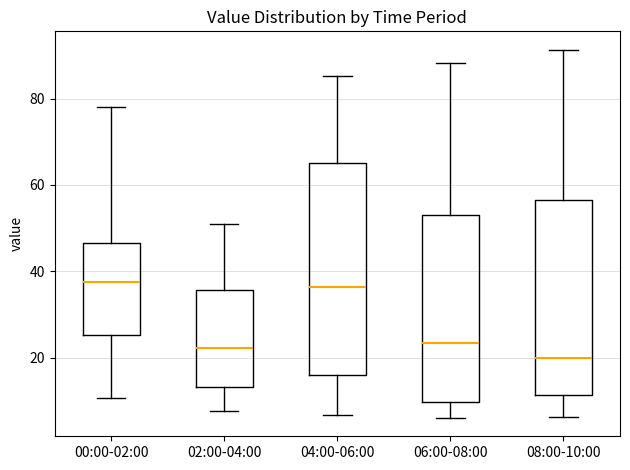

Reading left to right, transcribe this box plot: for each box, give where its median line is, the range the box spans, and where its two whiskers end, as read against the y-axis. The values are not printed on the chart, so give them approximately, as read against the axis.

00:00-02:00: median 38, box 26 to 46, whiskers 10 to 78
02:00-04:00: median 22, box 14 to 36, whiskers 8 to 50
04:00-06:00: median 36, box 16 to 66, whiskers 6 to 86
06:00-08:00: median 24, box 10 to 52, whiskers 6 to 88
08:00-10:00: median 20, box 12 to 56, whiskers 6 to 92